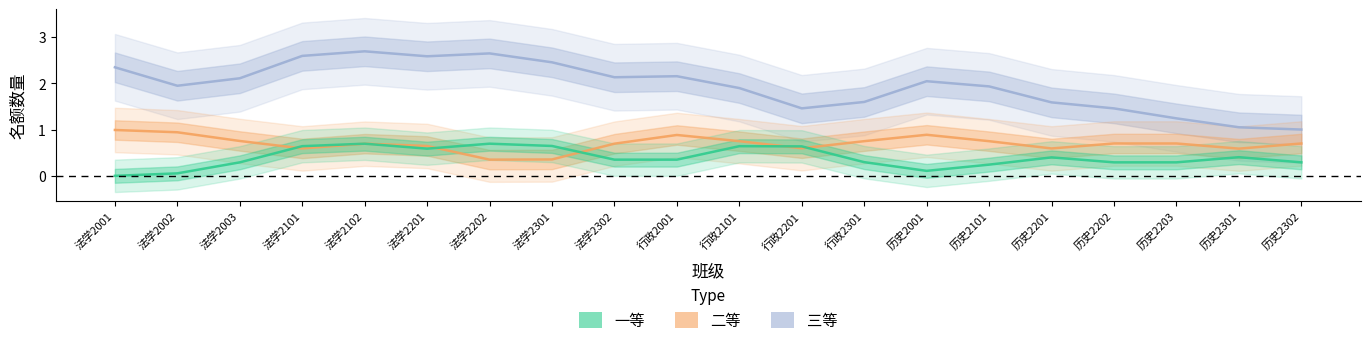

Where is the first local minimum for 二等?

法学2101